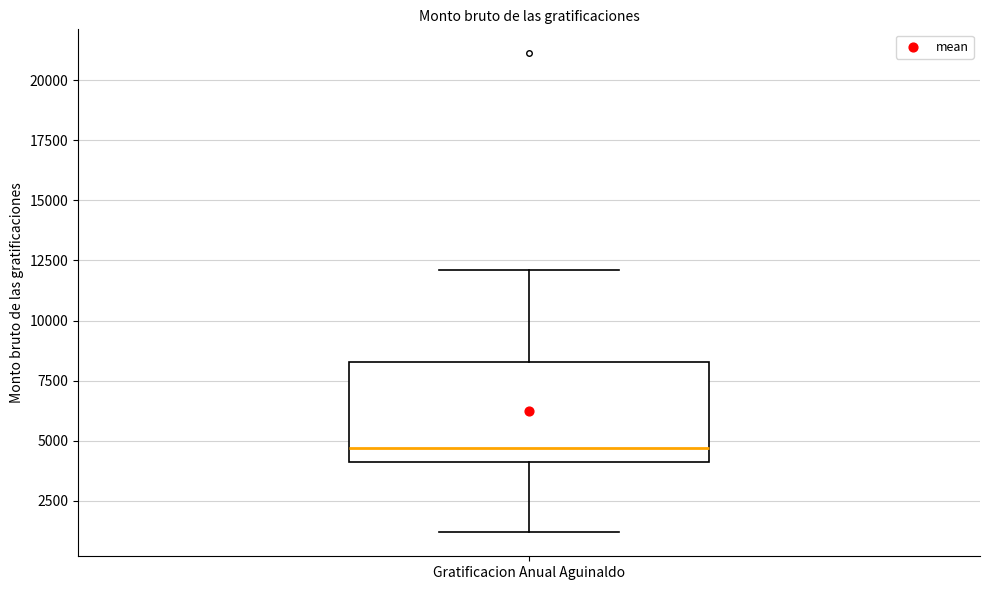

Read this box plot against the y-axis: the position of the median line, the range covered by the box, and the ends of both whiskers. The values are not printed on the chart, so give them approximately, as read against the axis.

median 4500, box 4000 to 8500, whiskers 1000 to 12000